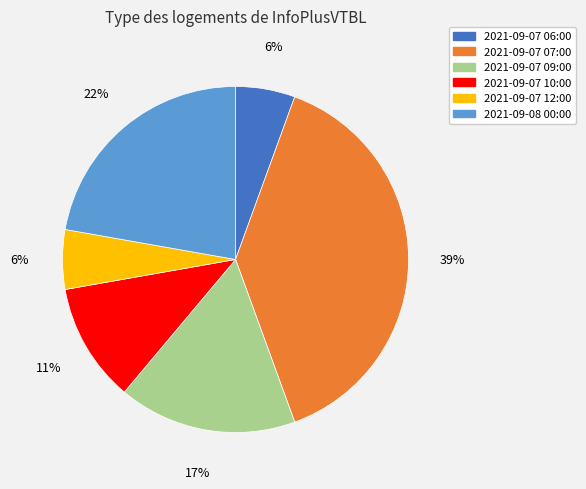

What percentage is the 2021-09-07 06:00 slice, to the nearest percent?

6%